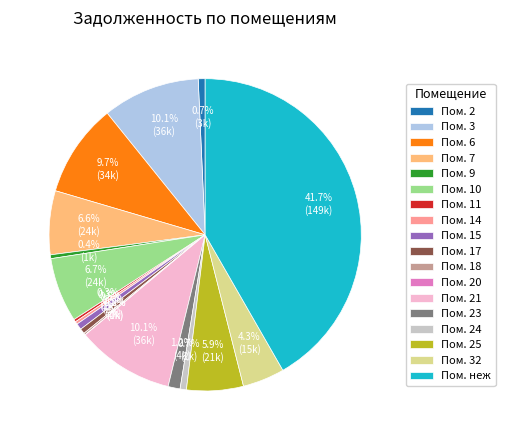

Between Пом. 24 and Пом. 23, which is larger?

Пом. 23